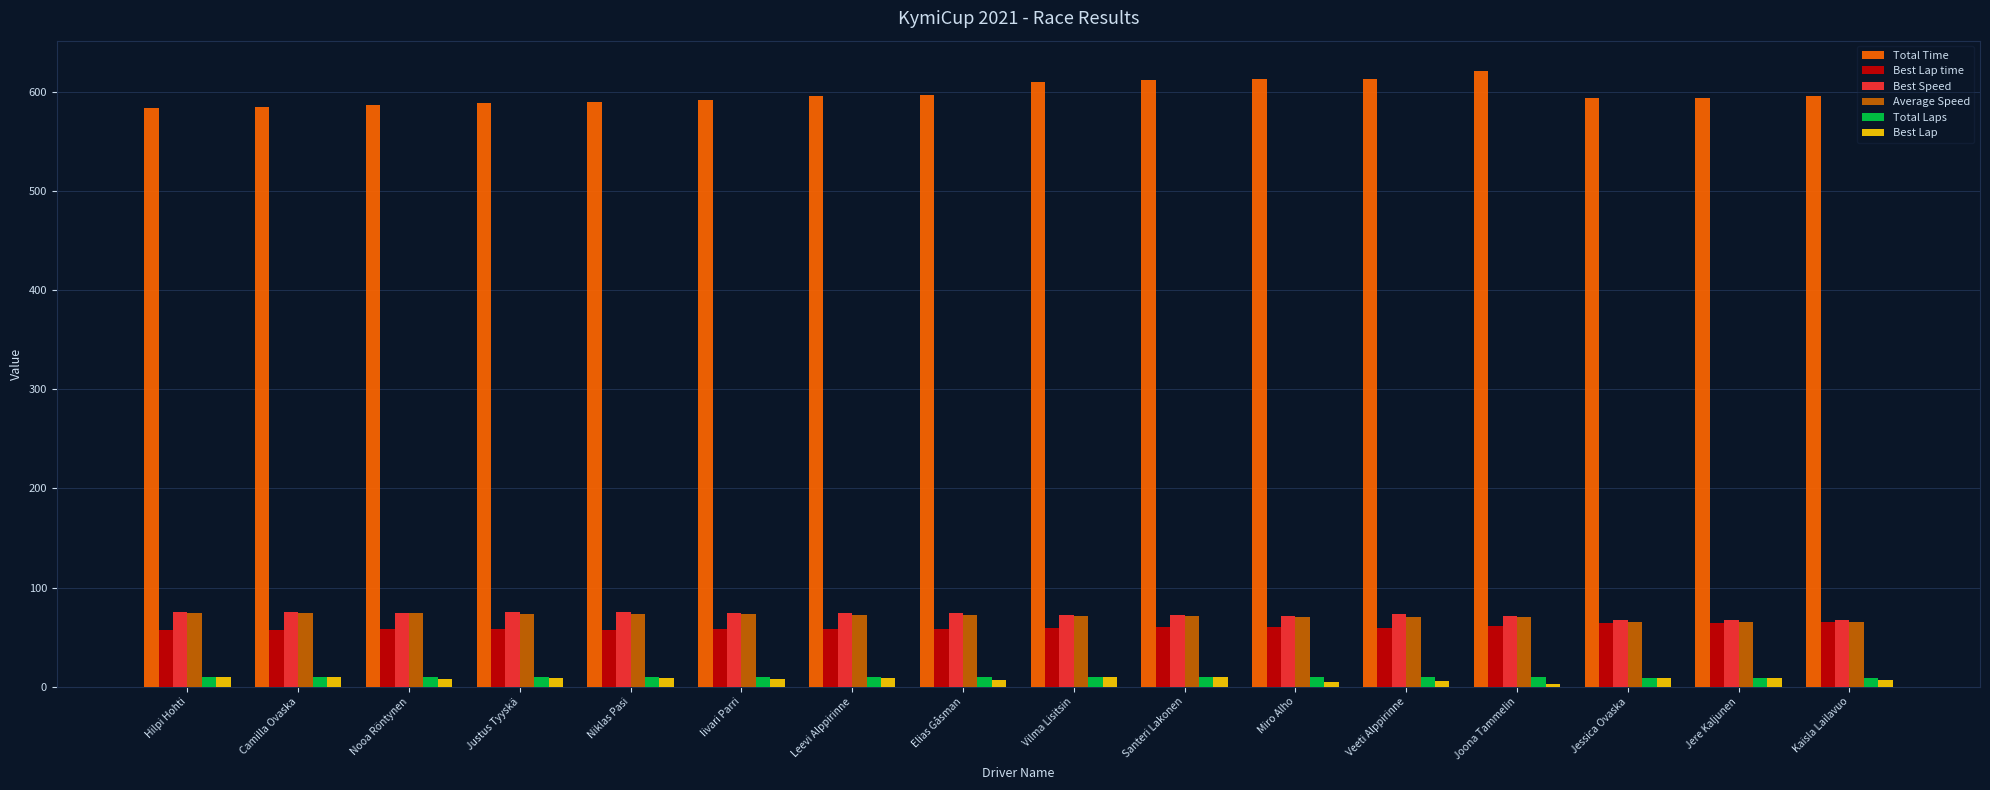

What is the smallest value displayed?

3.0